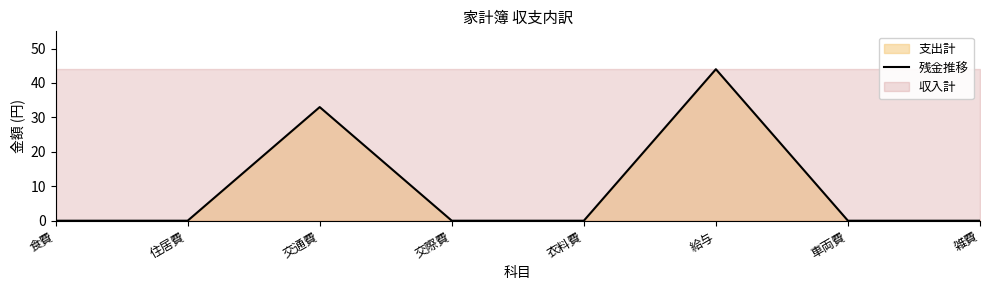

Rank the categories by value from lowest to highest.

食費, 住居費, 交際費, 衣料費, 車両費, 雑費, 交通費, 給与